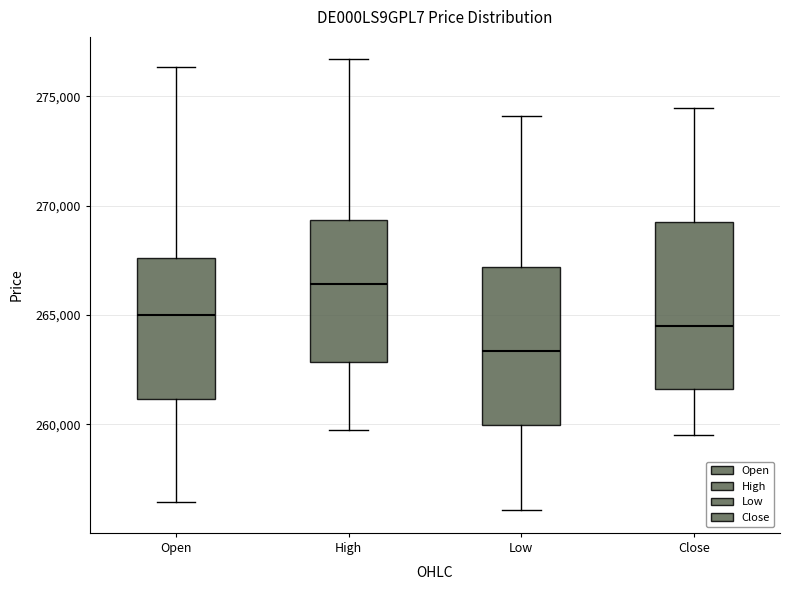

Reading left to right, transcribe this box plot: for each box, give where its median line is, the range the box spans, and where its two whiskers end, as read against the y-axis. The values are not printed on the chart, so give them approximately, as read against the axis.

Open: median 265000, box 261000 to 267500, whiskers 256500 to 276500
High: median 266500, box 263000 to 269500, whiskers 259500 to 276500
Low: median 263500, box 260000 to 267000, whiskers 256000 to 274000
Close: median 264500, box 261500 to 269000, whiskers 259500 to 274500